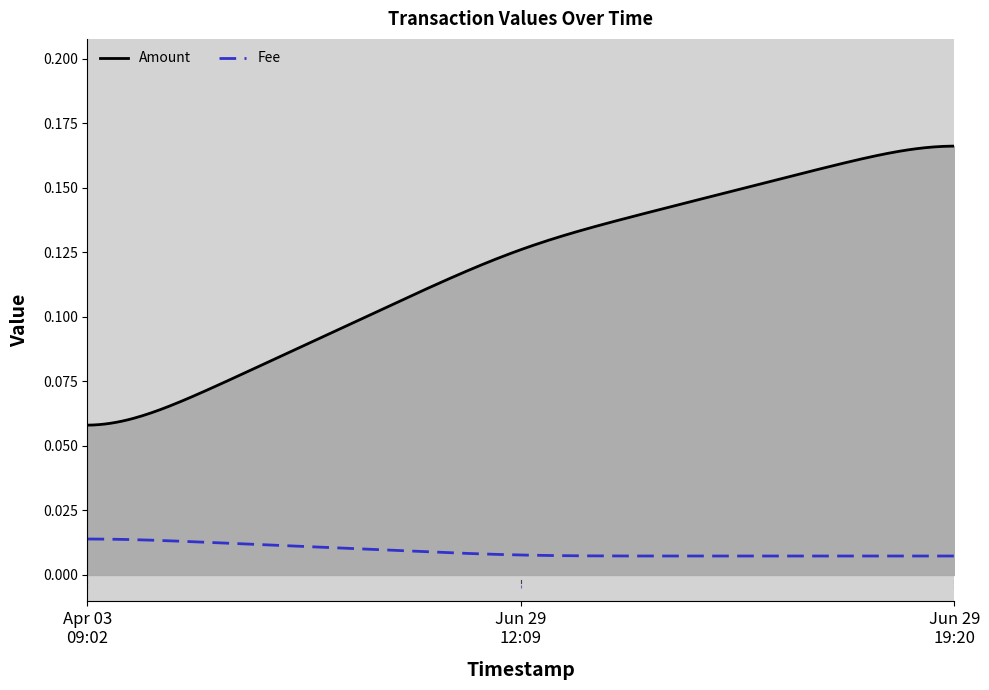

What are all the series names shown in the legend?

Amount, Fee